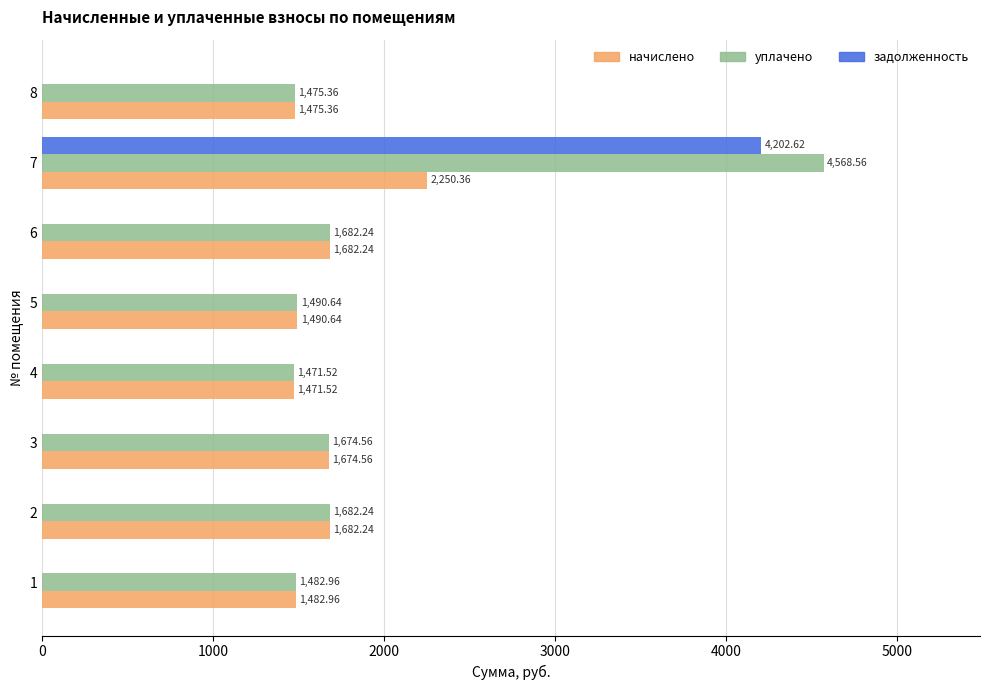

What is the total value across all series at 4?

2943.0